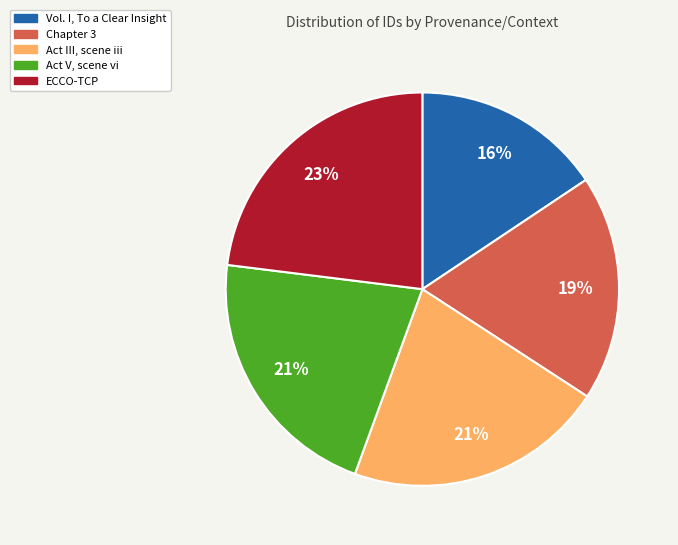

Do Act III, scene iii and Vol. I, To a Clear Insight together represent more than half of the pie?

No